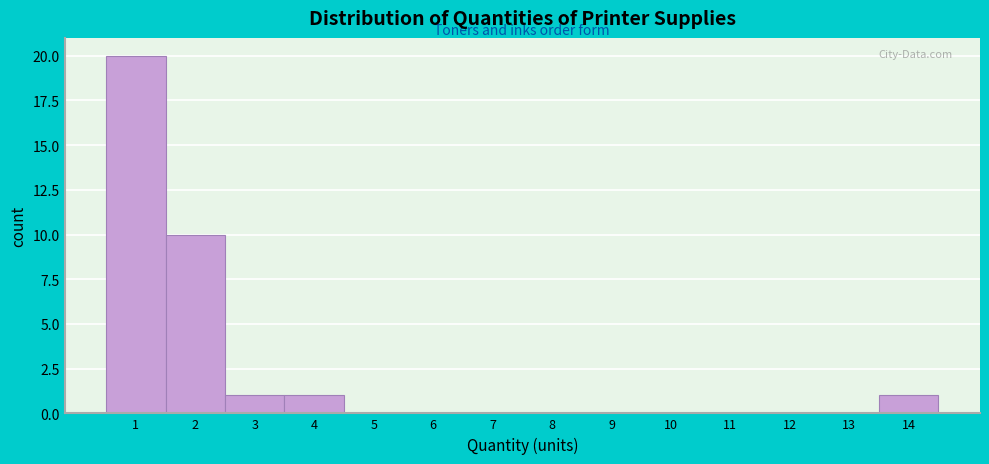

Reading left to right, what are all the values shown in this chart?

1=20	2=10	3=1	4=1	5=0	6=0	7=0	8=0	9=0	10=0	11=0	12=0	13=0	14=1